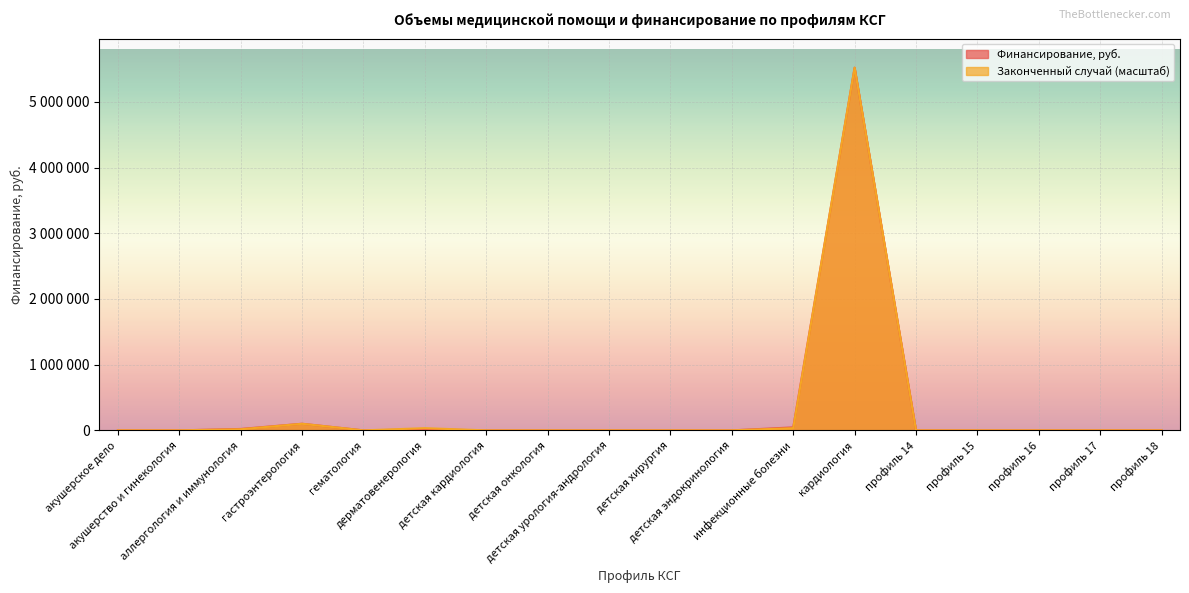

Rank the categories by Законченный случай value from lowest to highest.

акушерское дело, акушерство и гинекология, гематология, детская кардиология, детская онкология, детская урология-андрология, детская хирургия, детская эндокринология, профиль 14, профиль 15, профиль 16, профиль 17, профиль 18, аллергология и иммунология, дерматовенерология, инфекционные болезни, гастроэнтерология, кардиология